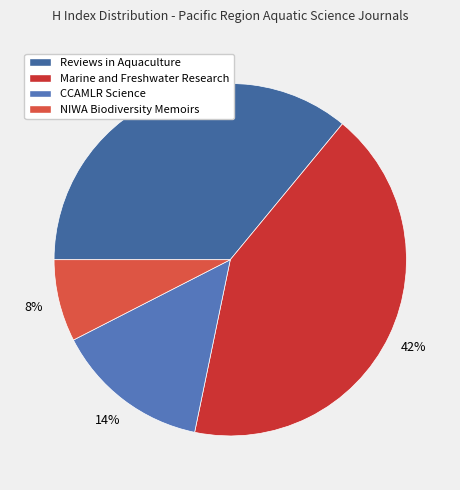

What percentage is the NIWA Biodiversity Memoirs slice, to the nearest percent?

8%